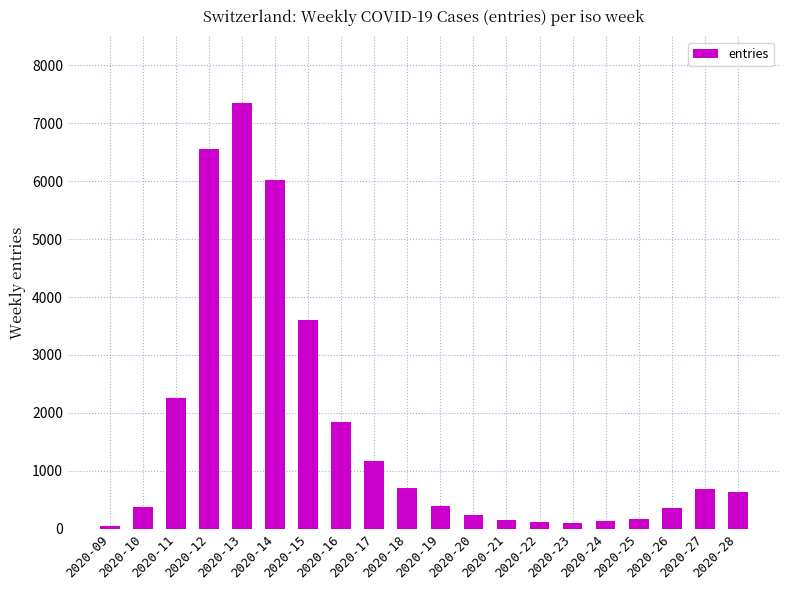

What is the sum of all values?

32931